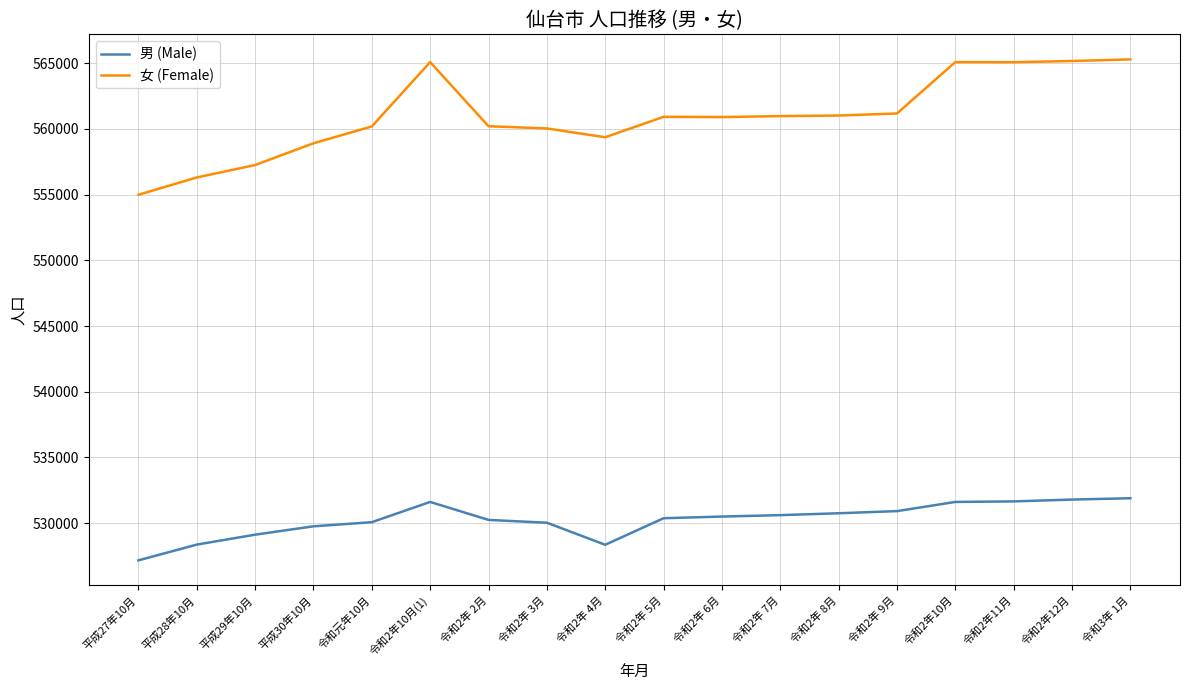

Which category has the lowest value in the 男 (Male) series?

平成27年10月